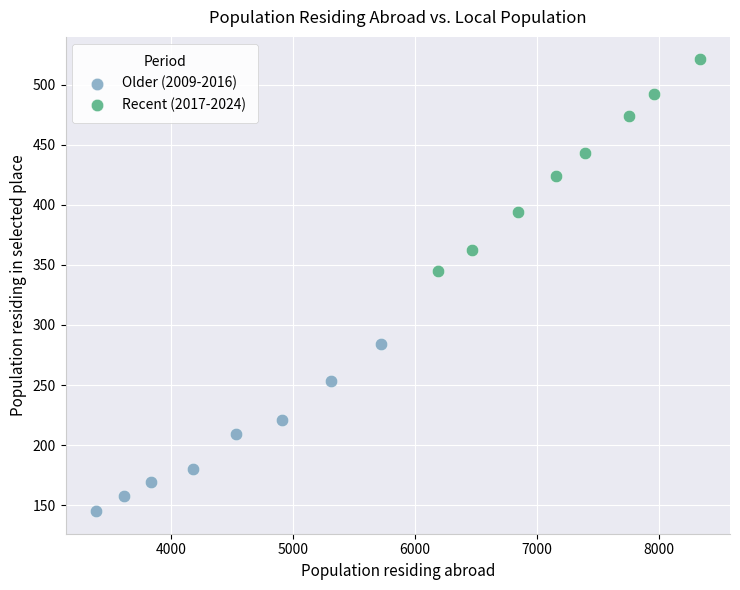

Which series reaches the maximum Y coordinate?

Recent (2017-2024)